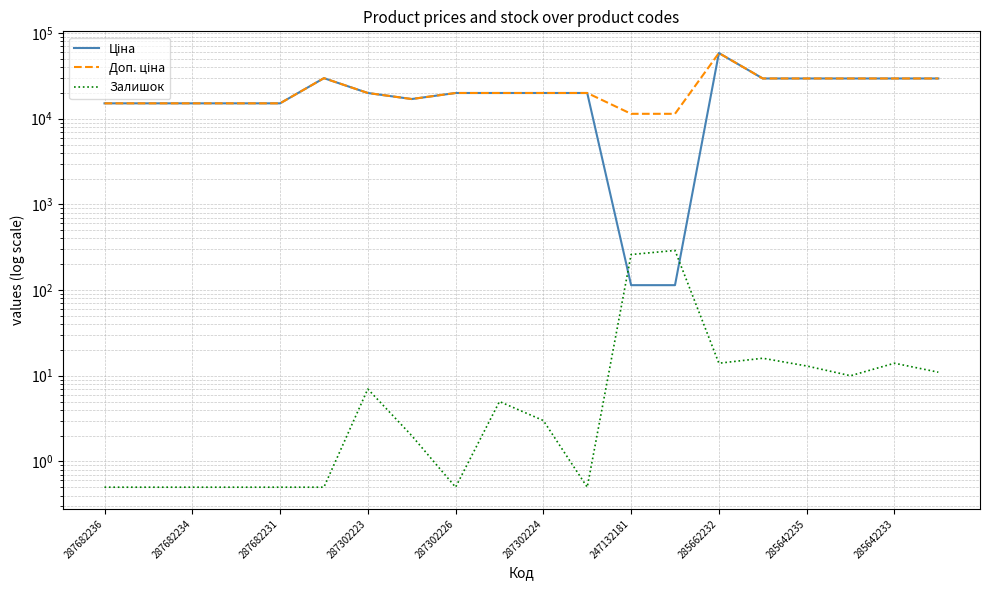

What position from the right is 15?

5